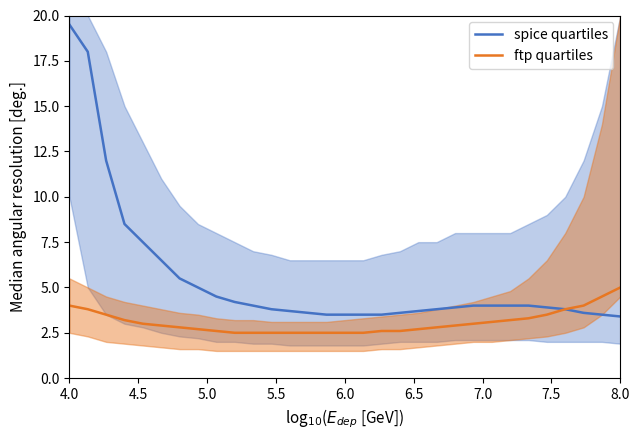

True or false: ftp_median has a value of 2.5 at 16.

True